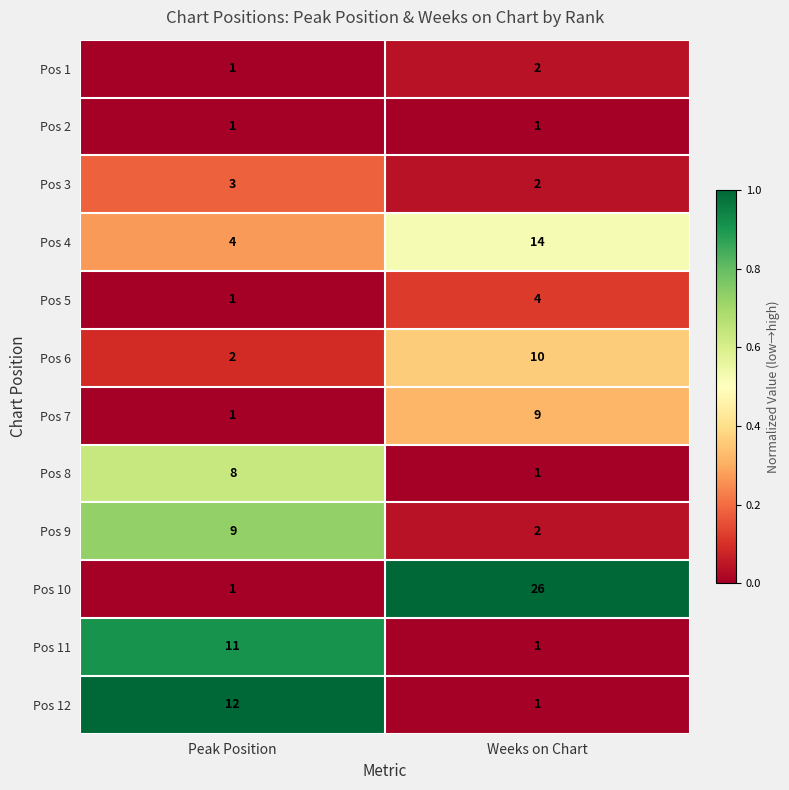

Reading left to right, extract all data points from this chart.

Pos 1: 1	2
Pos 2: 1	1
Pos 3: 3	2
Pos 4: 4	14
Pos 5: 1	4
Pos 6: 2	10
Pos 7: 1	9
Pos 8: 8	1
Pos 9: 9	2
Pos 10: 1	26
Pos 11: 11	1
Pos 12: 12	1